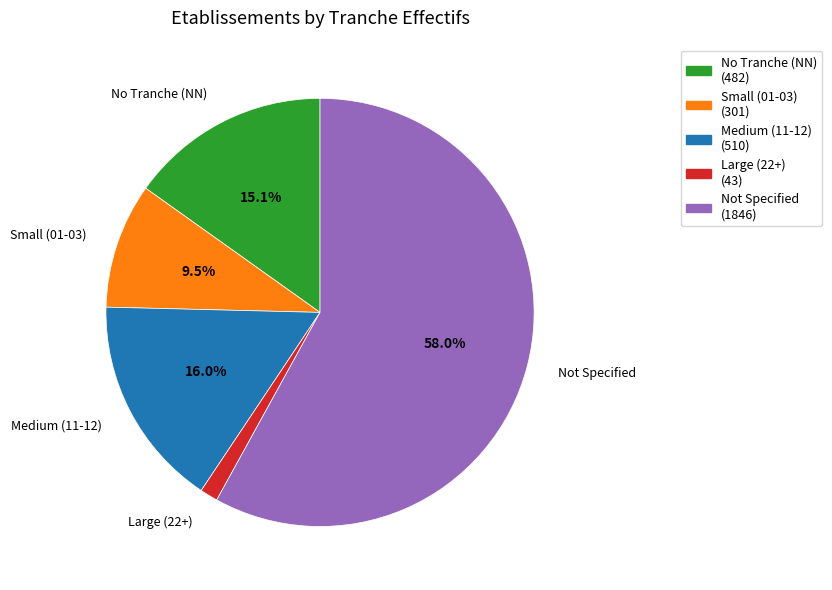

Does any single category account for the majority?

Yes